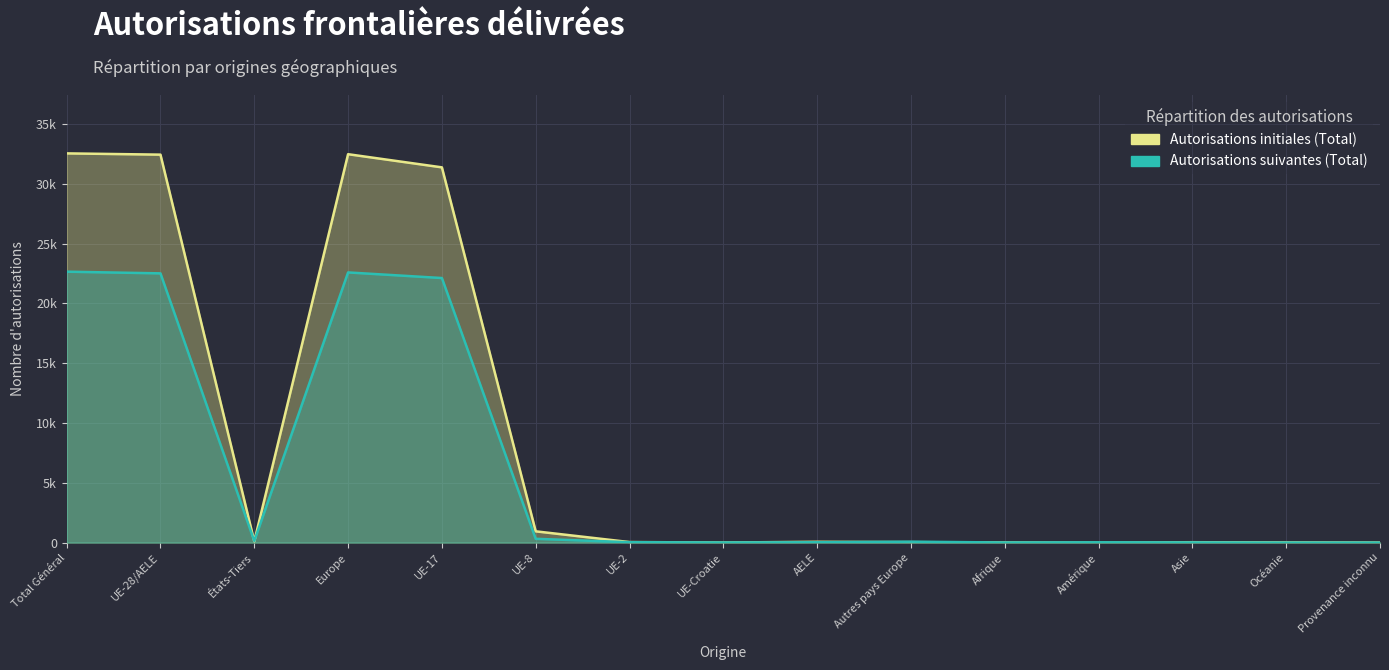

Where is Autorisations suivantes (Total) nearest to the value 11330?

UE-17